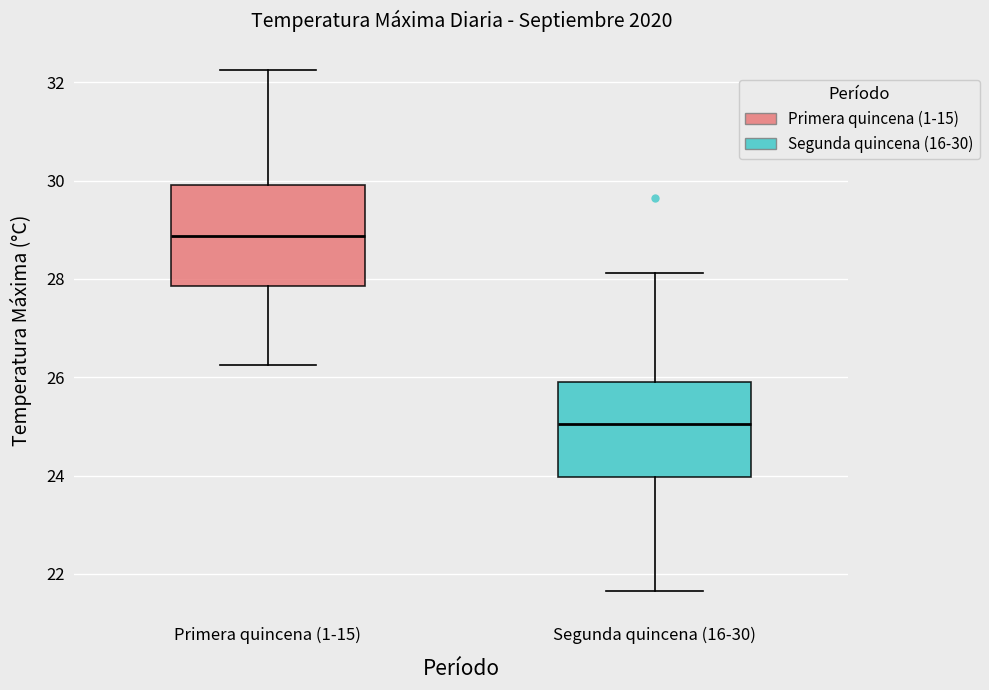

Where does the lower whisker of the box for Segunda quincena (16-30) end on the y-axis? The values are not printed on the chart, so give them approximately, as read against the axis.

21.6